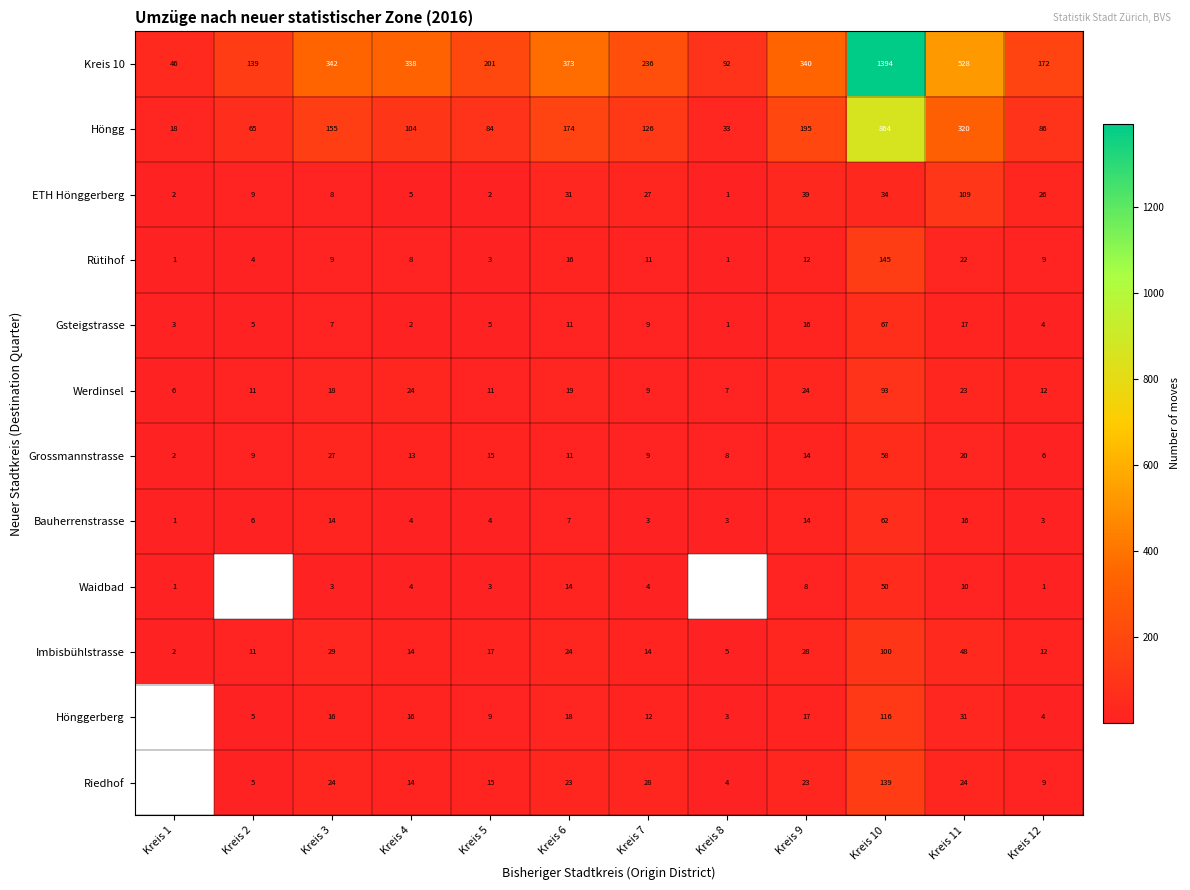

True or false: Grossmannstrasse has a value of 2.9 at Kreis 1.

False